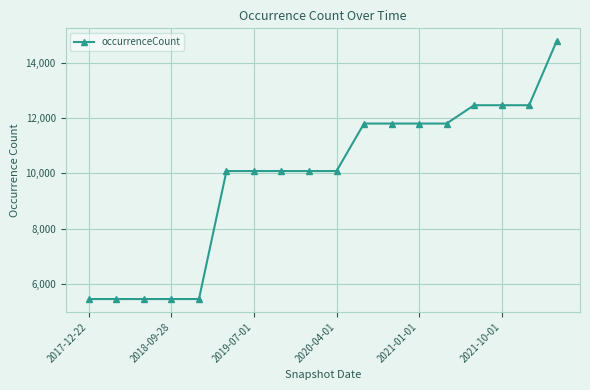

How many data points does each series have?

18